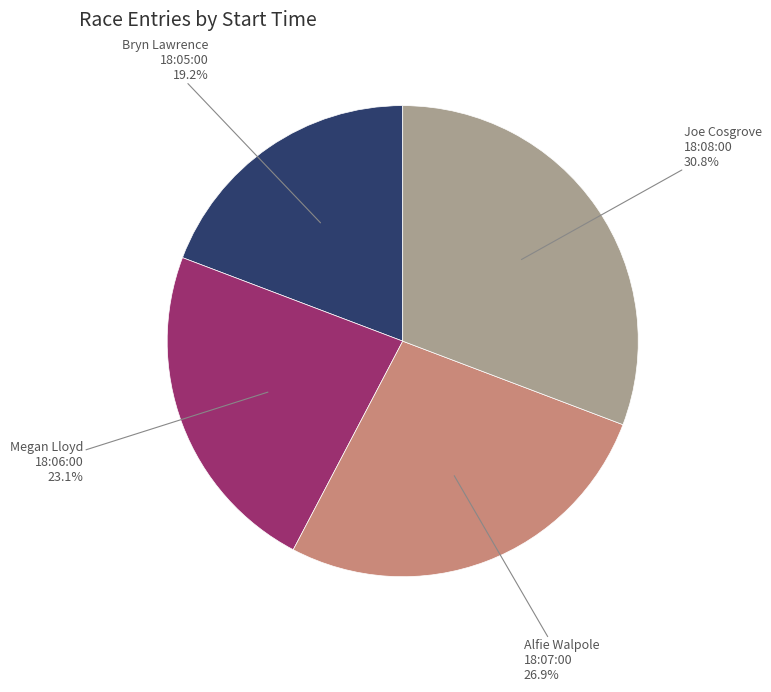

Is there any slice that represents more than half of the pie?

No